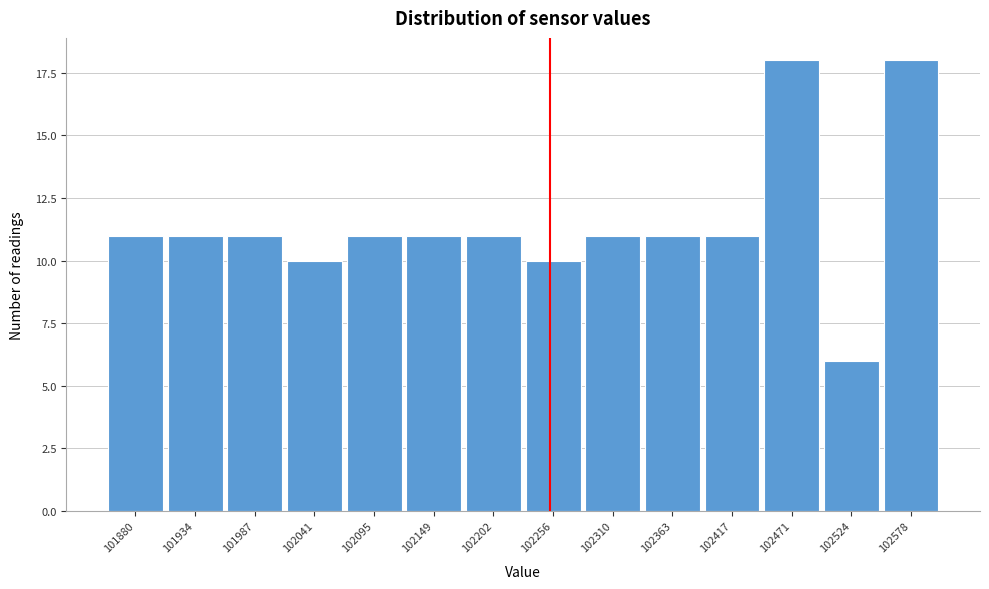

Reading left to right, extract all data points from this chart.

101880=11	101934=11	101987=11	102041=10	102095=11	102149=11	102202=11	102256=10	102310=11	102363=11	102417=11	102471=18	102524=6	102578=18